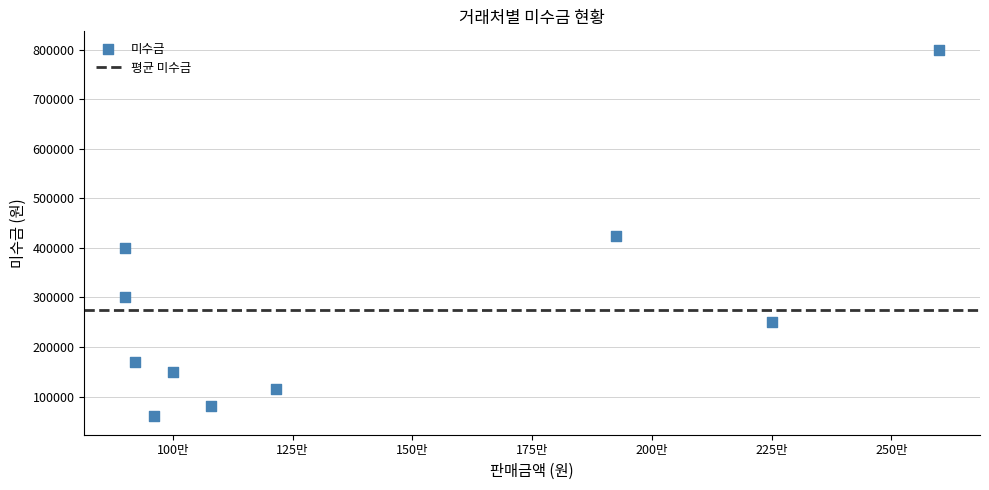

What is the range of Y values (max minus min)?

740000